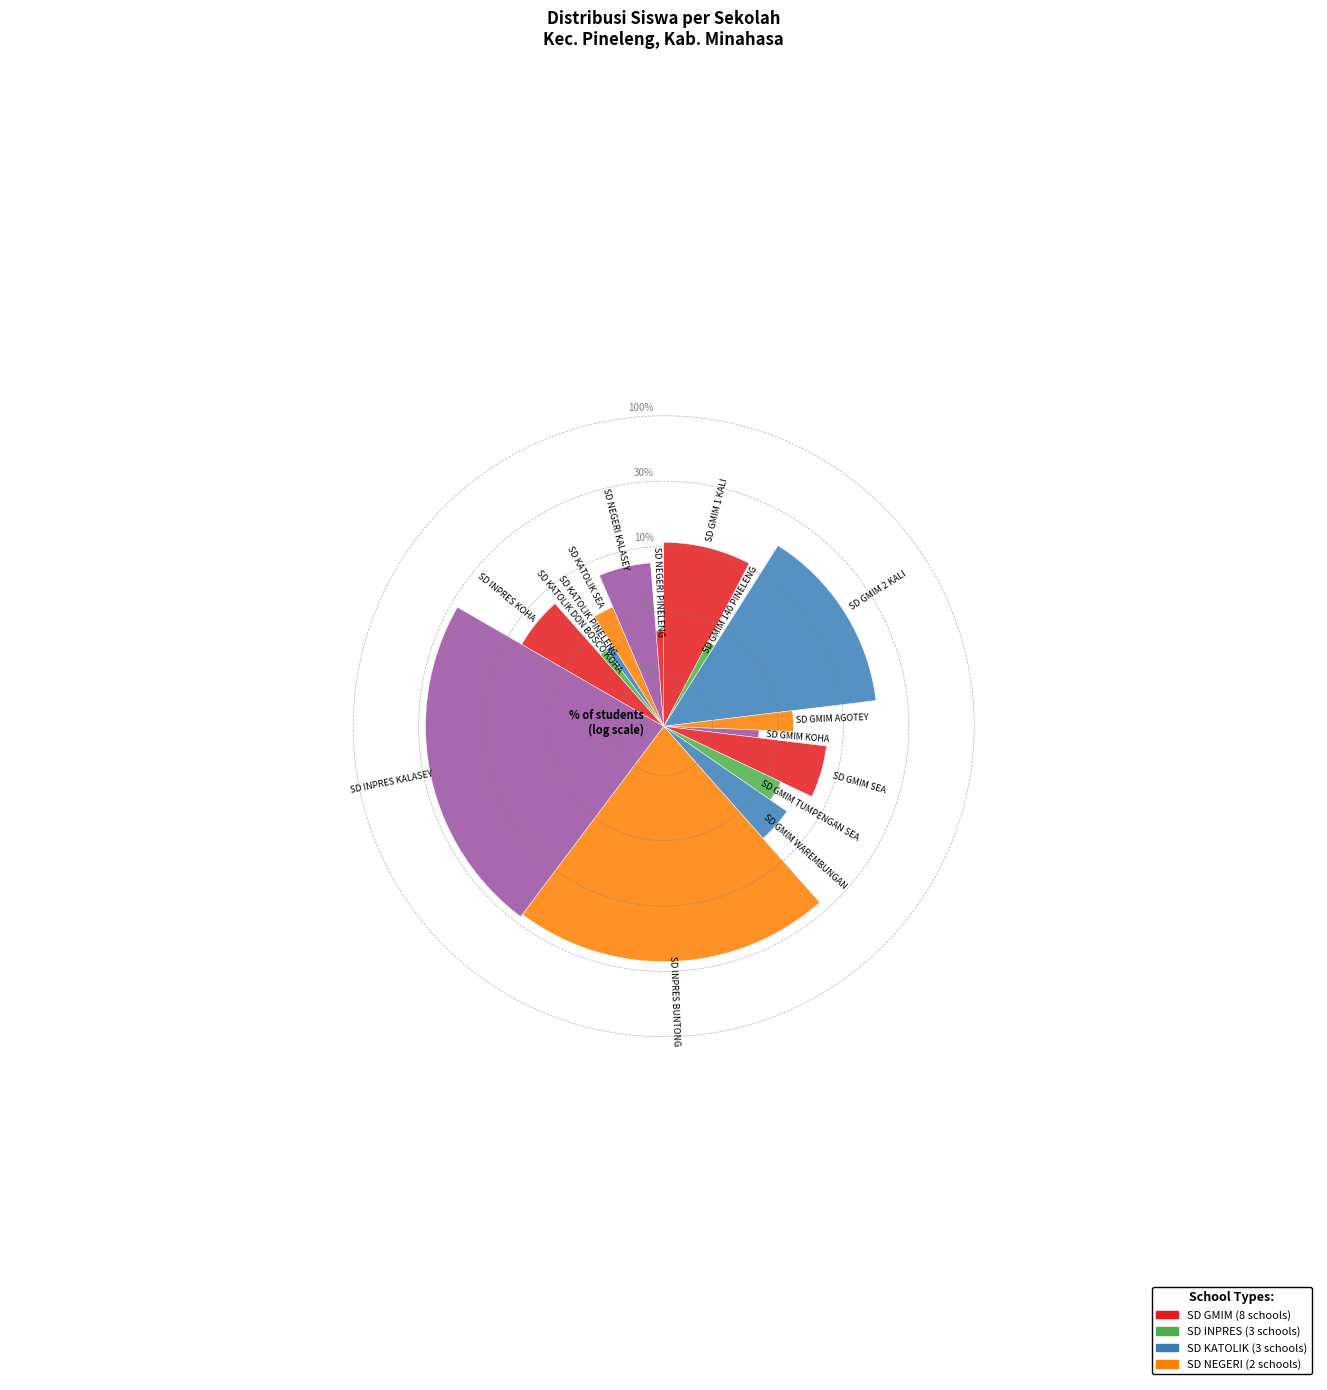

True or false: SD GMIM SEA accounts for 16% of the total.

False